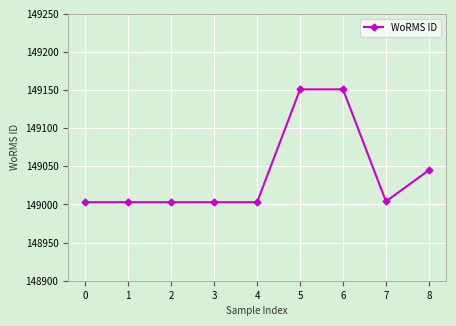

What is the smallest value displayed?

149003